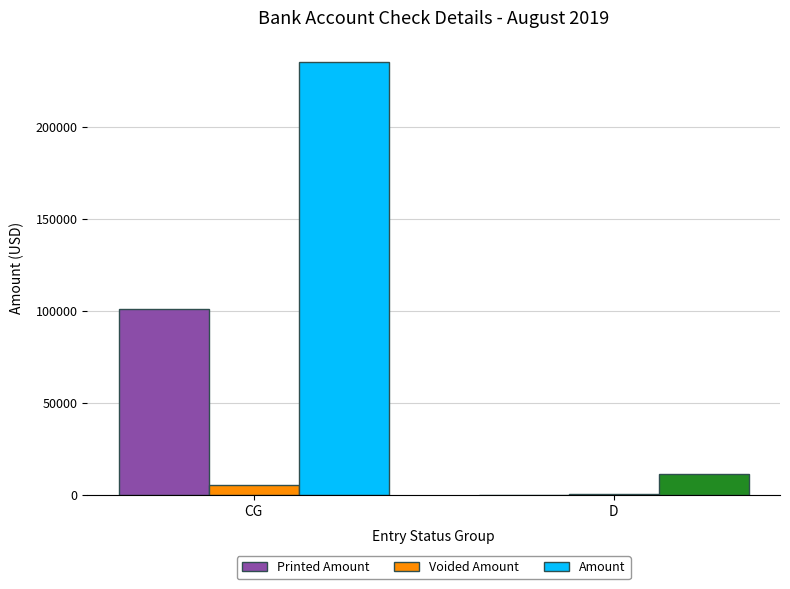

At which label is Amount closest to 123308?

D